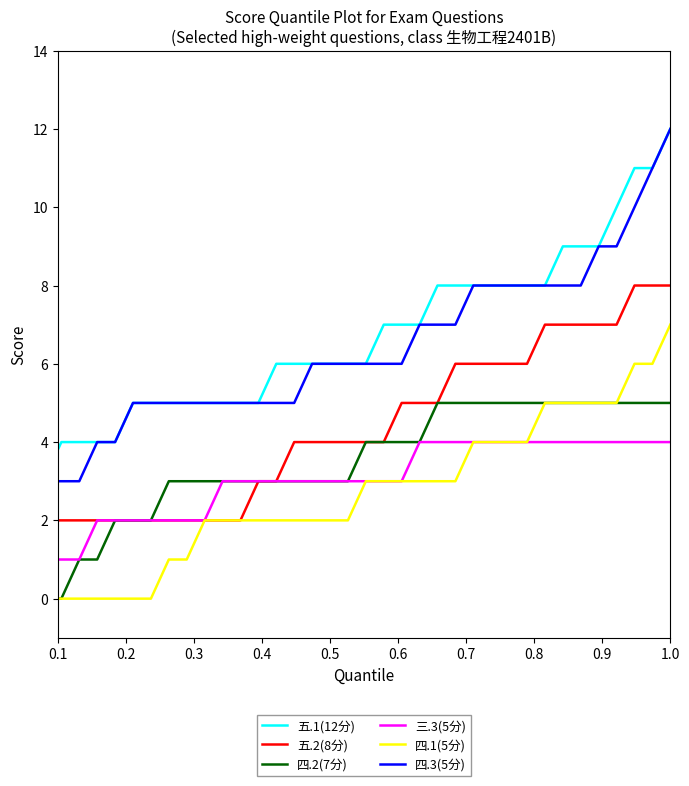

What is the sum of all 四.1(5分) values?

98